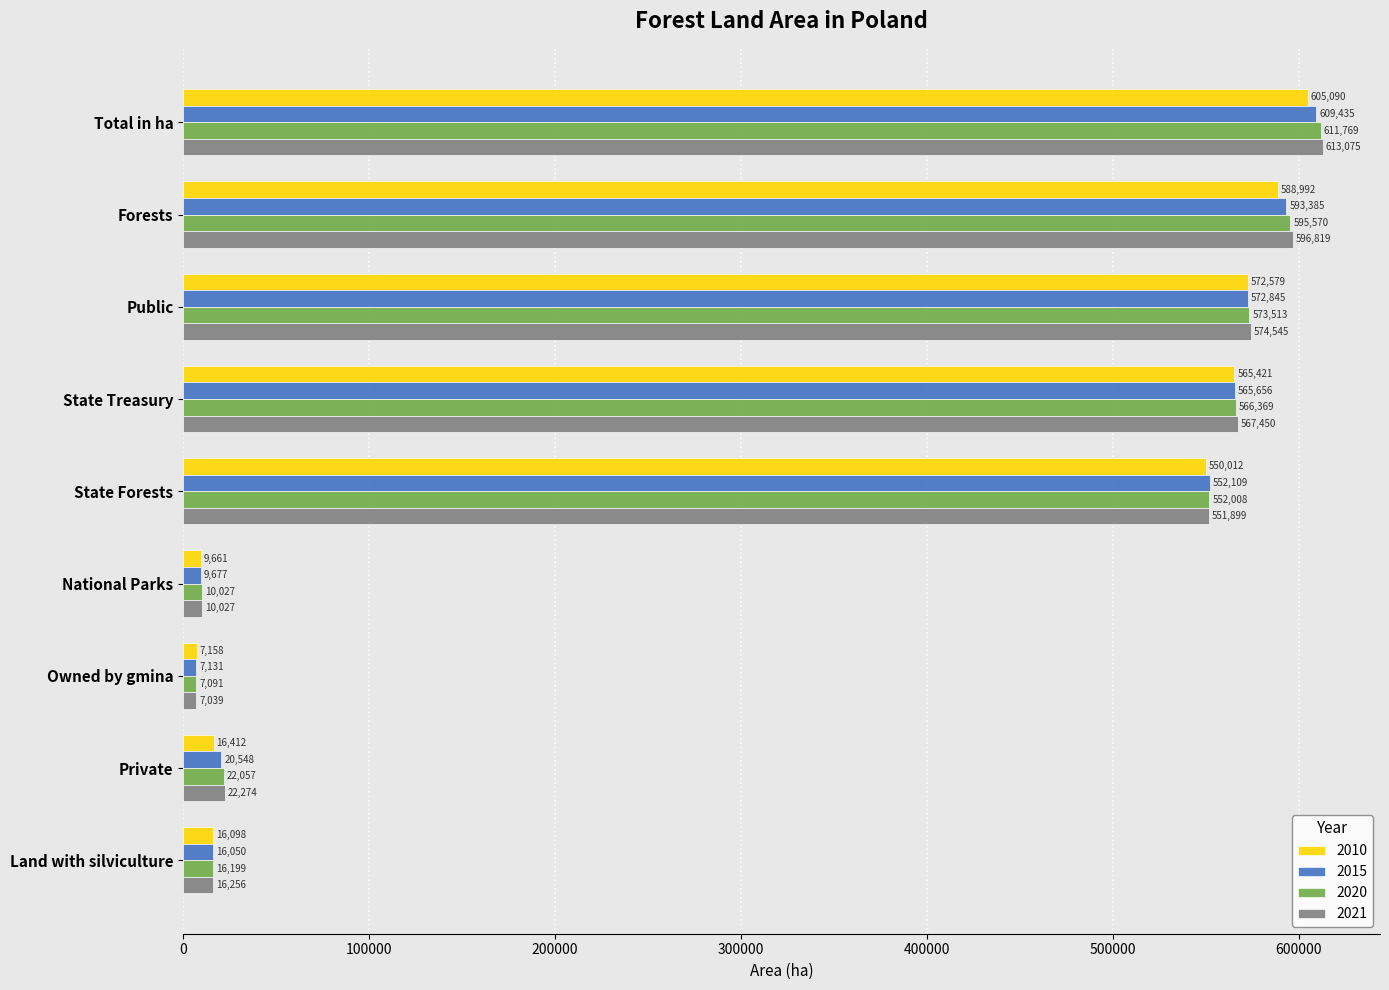

At which category does the chart reach its peak across all series?

Total in ha